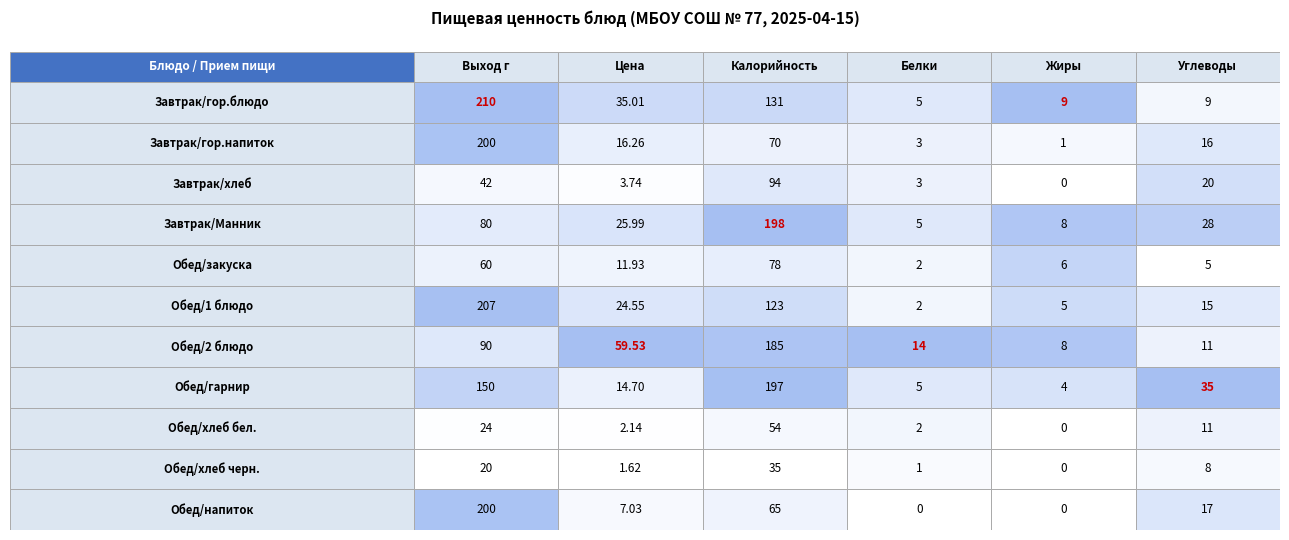

Is it true that Завтрак/гор.блюдо equals 5.0 at 3?

True